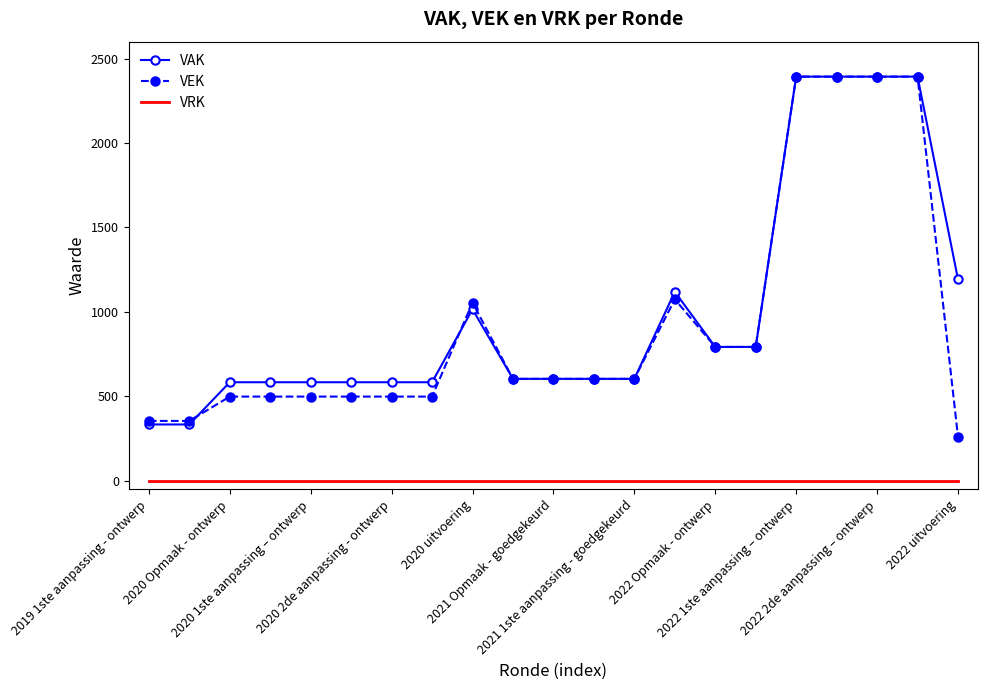

True or false: VEK and VRK intersect in this chart.

False